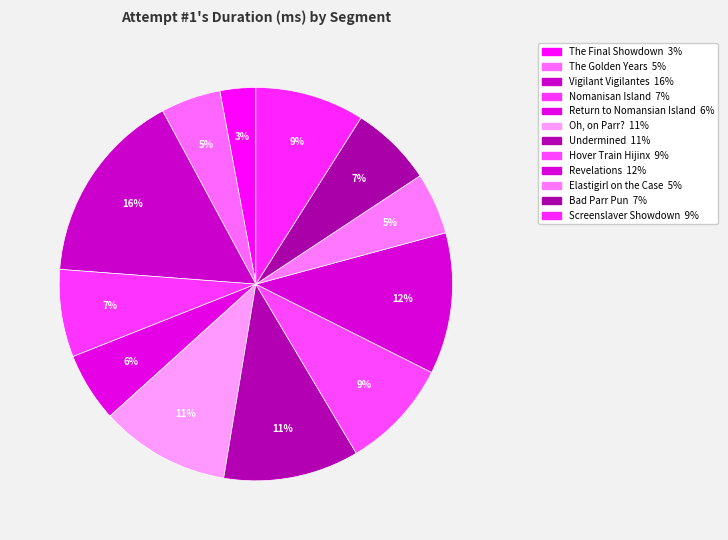

Does Oh, on Parr? account for over 50% of the chart?

No